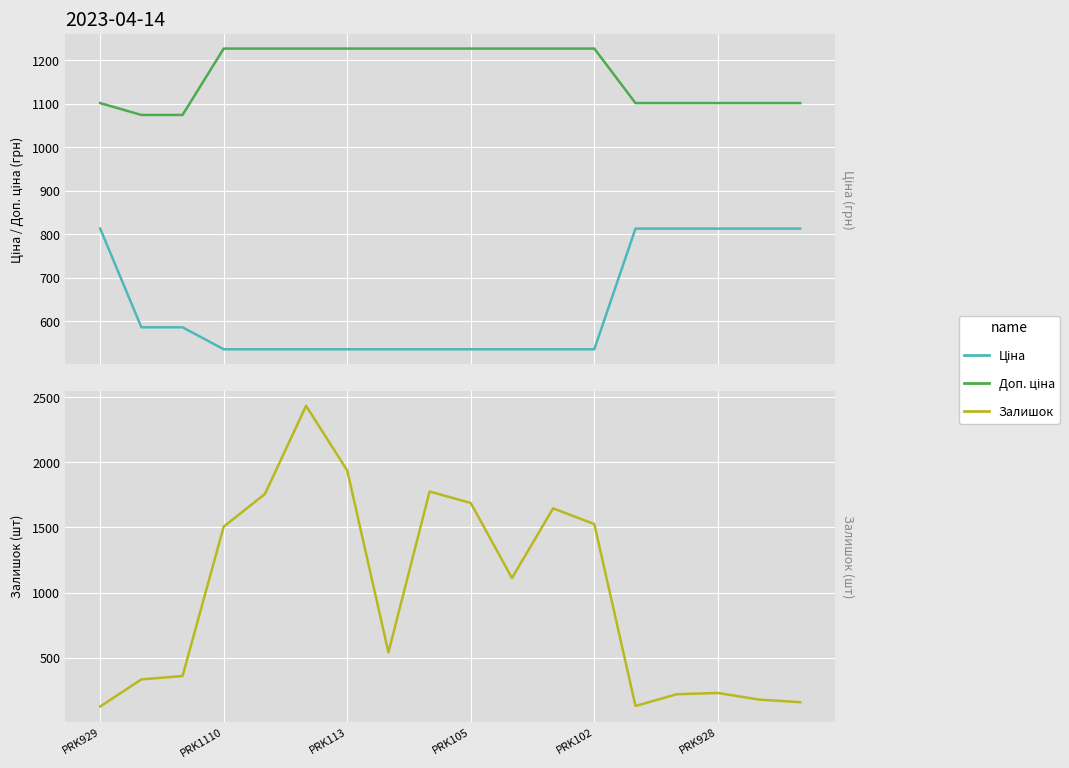

True or false: Доп. ціна and Ціна cross at least once.

False